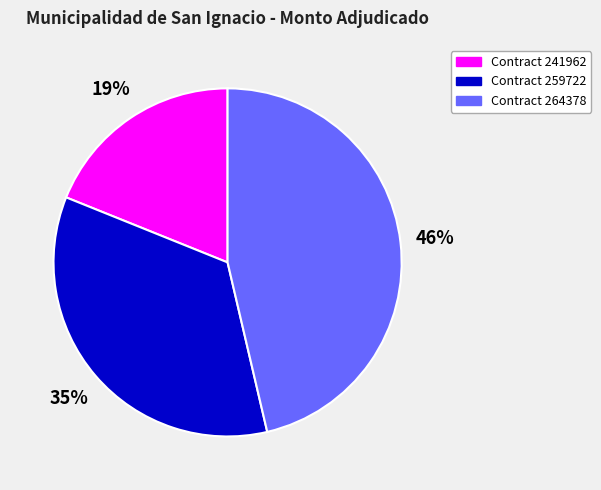

Which slice is the largest?

Contract 264378